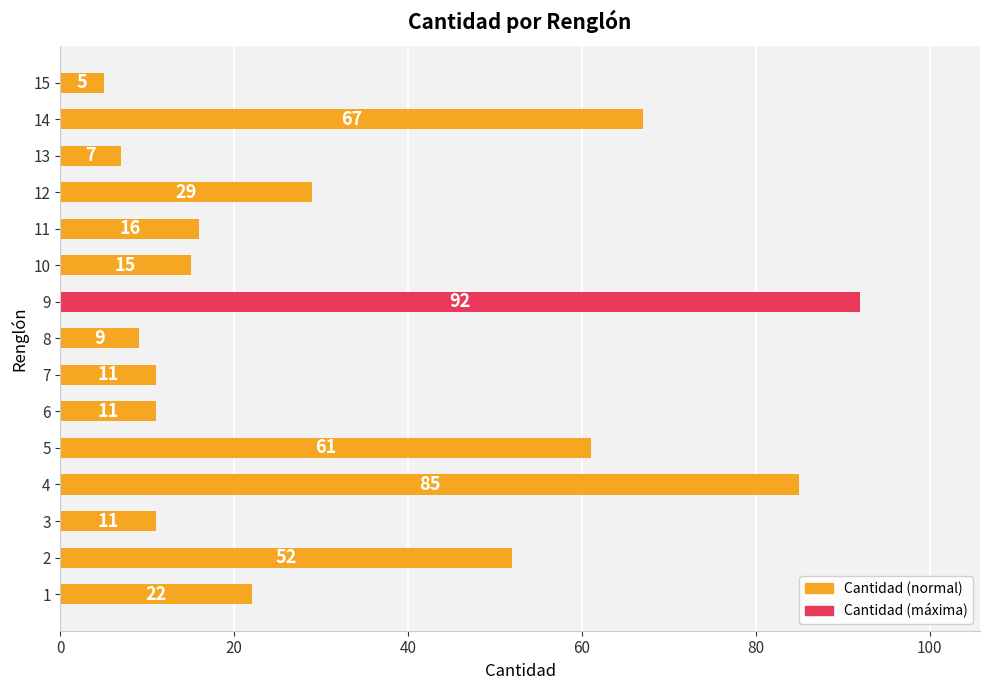

Is it true that the value at 2 is 52?

True